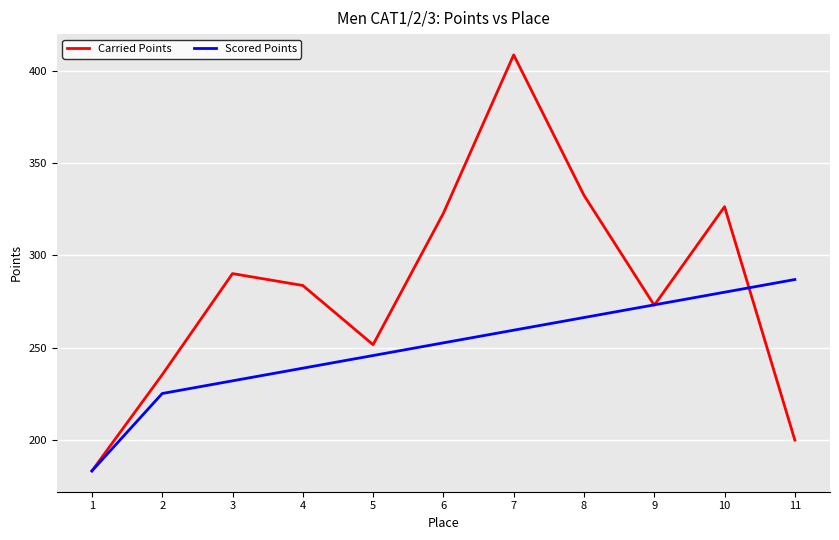

True or false: Carried Points has more than 1 interior local peaks.

True